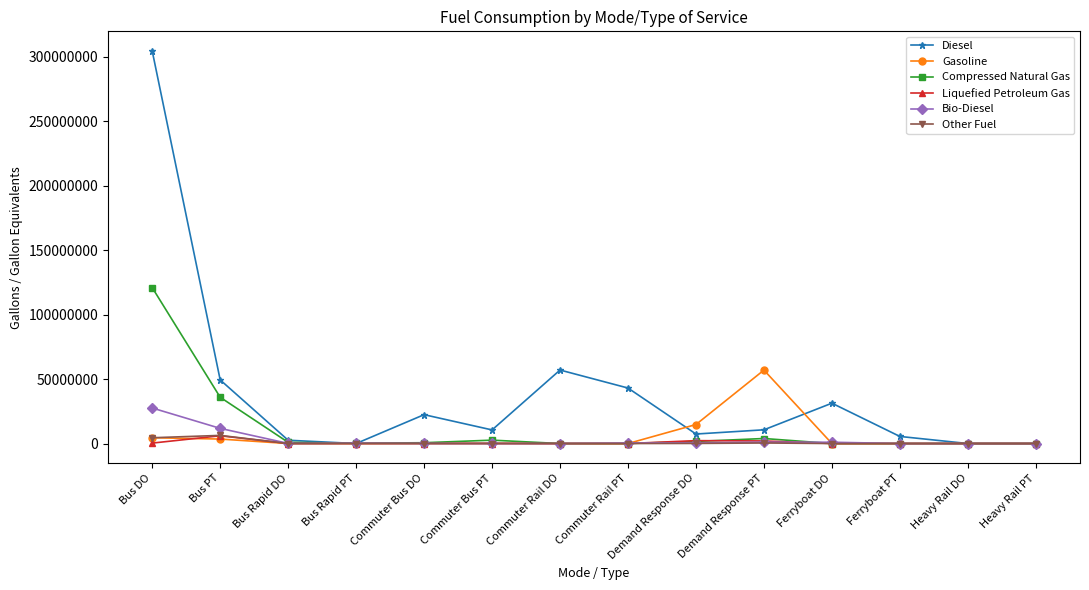

At which category is the sum across all series the highest?

Bus DO